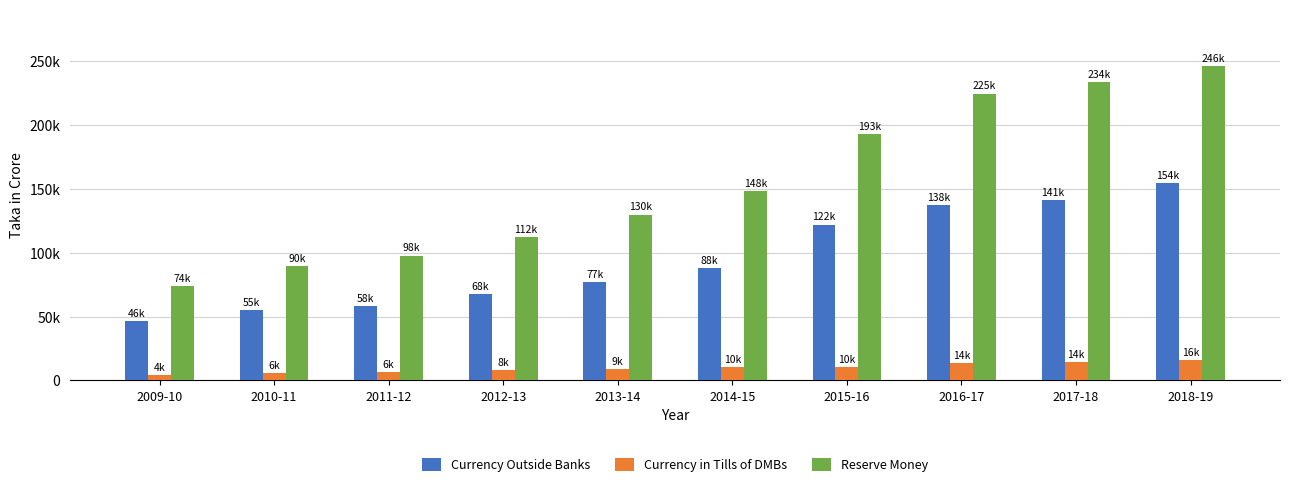

Where does the Currency in Tills of DMBs series first go above 10213?

2014-15